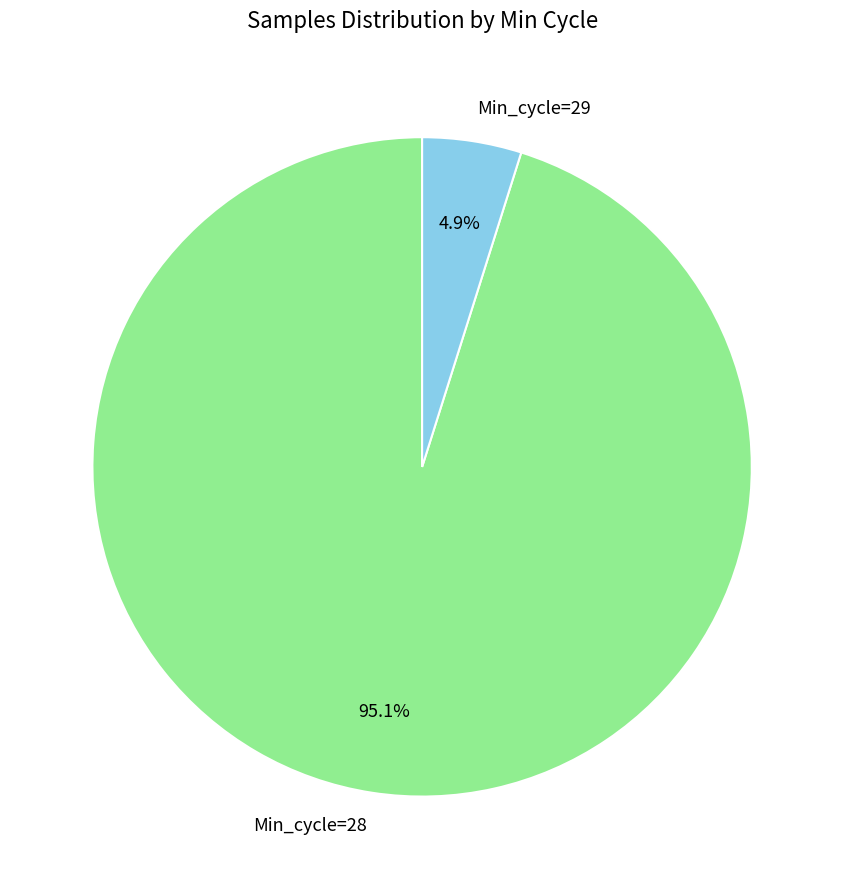

What is the largest slice in the pie chart?

Min_cycle=28